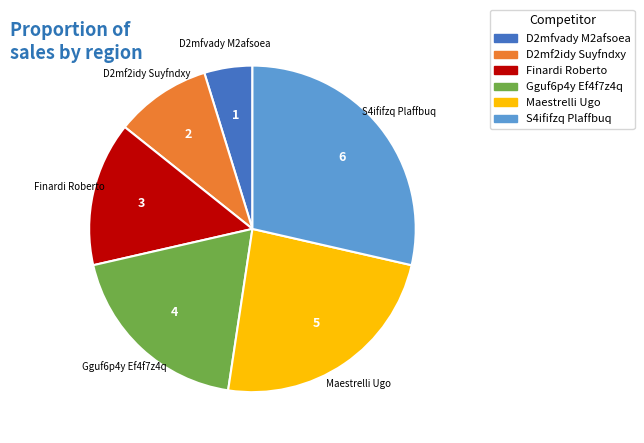

Between Finardi Roberto and Gguf6p4y Ef4f7z4q, which is larger?

Gguf6p4y Ef4f7z4q